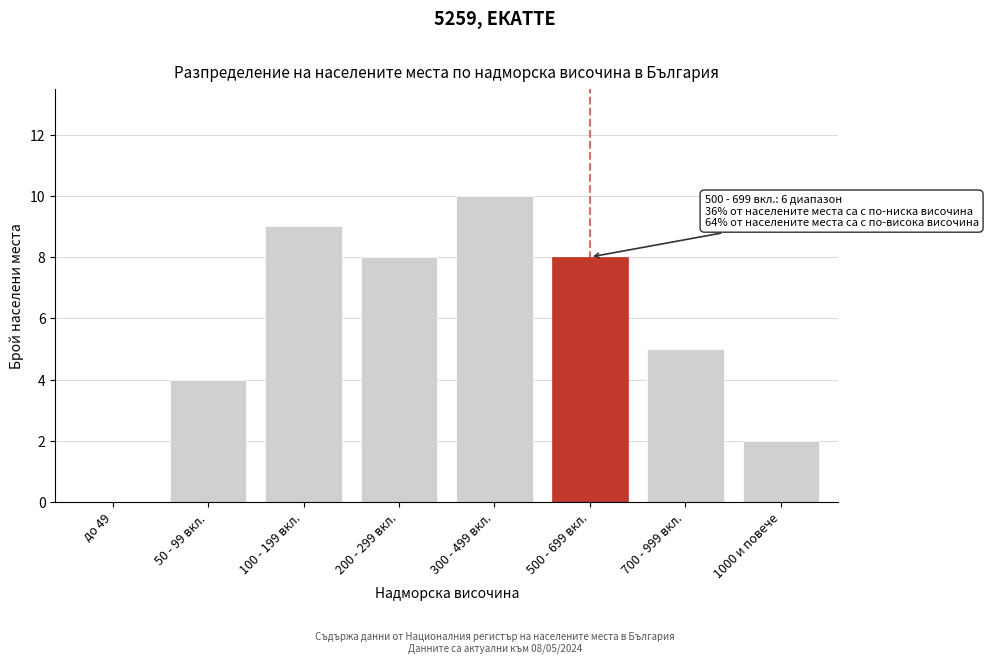

Reading right to left, transcribe all the data shown in this chart.

1000 и повече=2	700 - 999 вкл.=5	500 - 699 вкл.=8	300 - 499 вкл.=10	200 - 299 вкл.=8	100 - 199 вкл.=9	50 - 99 вкл.=4	до 49=0